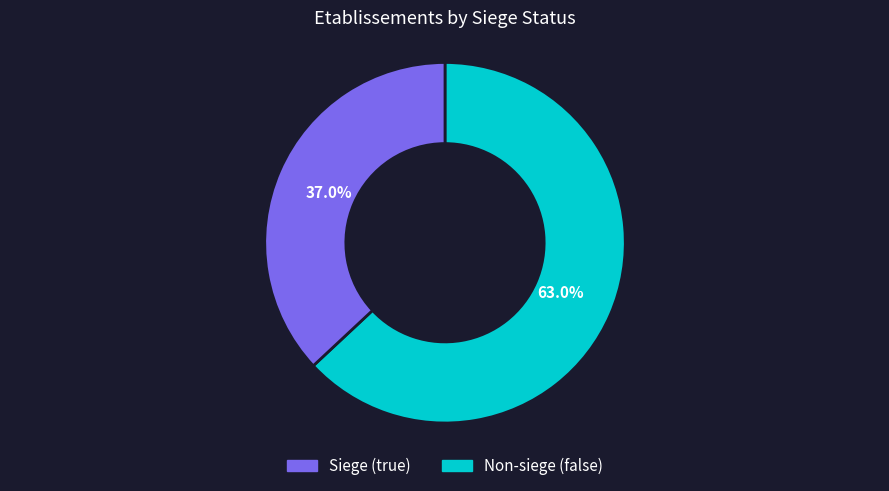

Does any single category account for the majority?

Yes